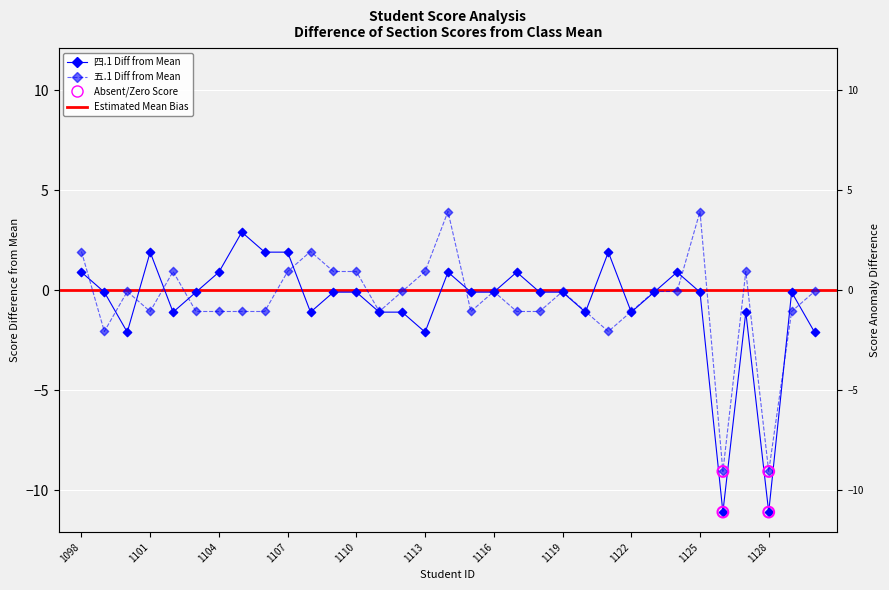

Is the value of 五.1(15分) at 2022031111 greater than the value of 四.1(15分) at 2022031129?

No